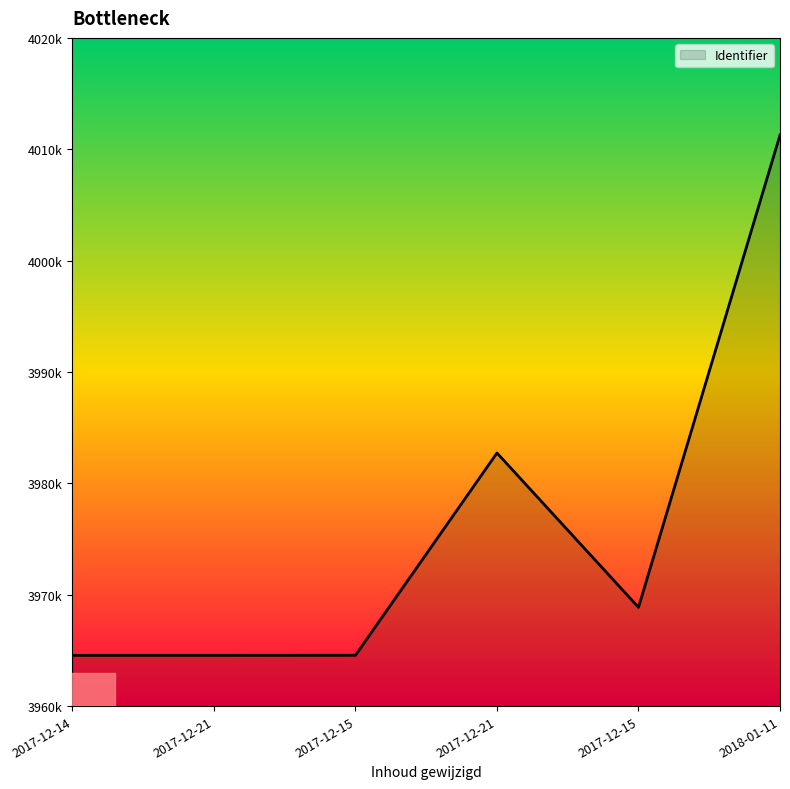

At which label does the data first exceed 3968866?

2017-12-21